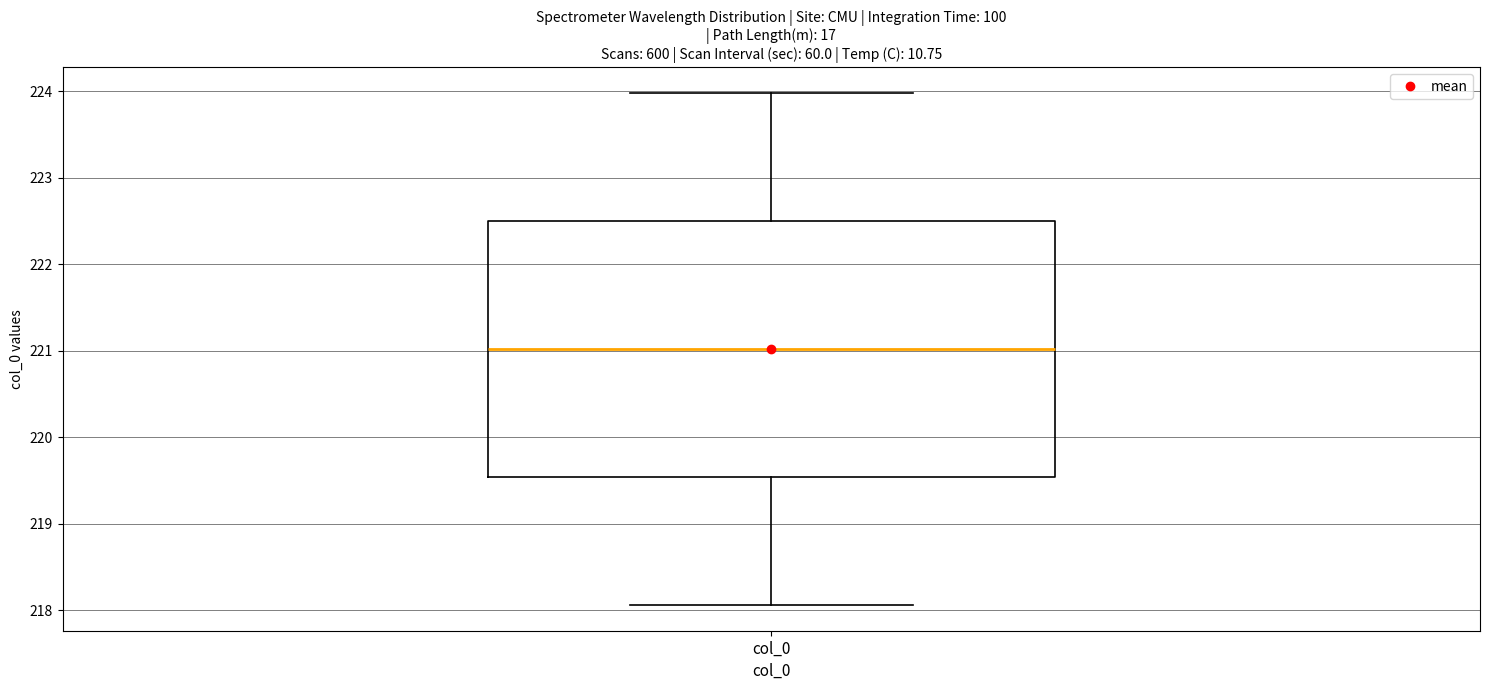

Where does the lower whisker of the box for col_0 end on the y-axis? The values are not printed on the chart, so give them approximately, as read against the axis.

218.1